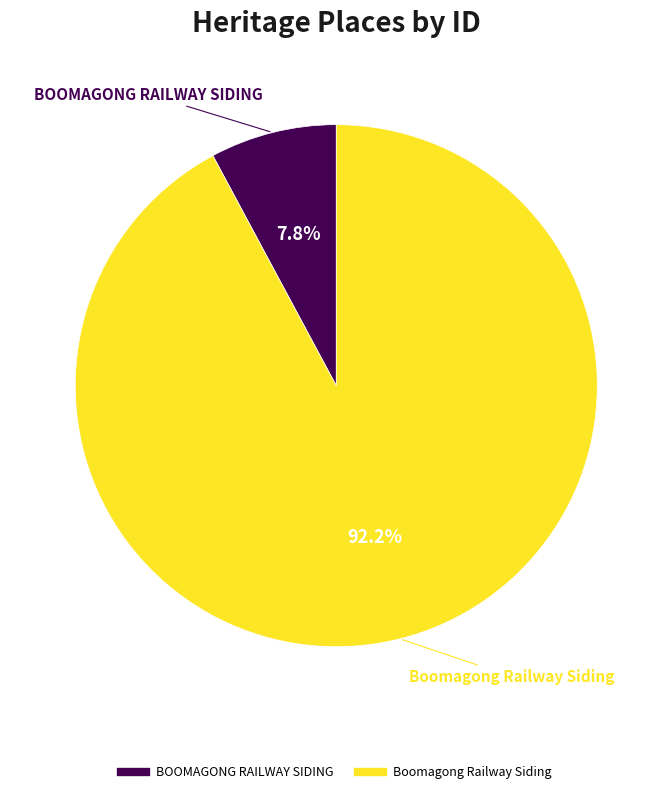

The BOOMAGONG RAILWAY SIDING slice represents 8% of the pie. True or false?

True